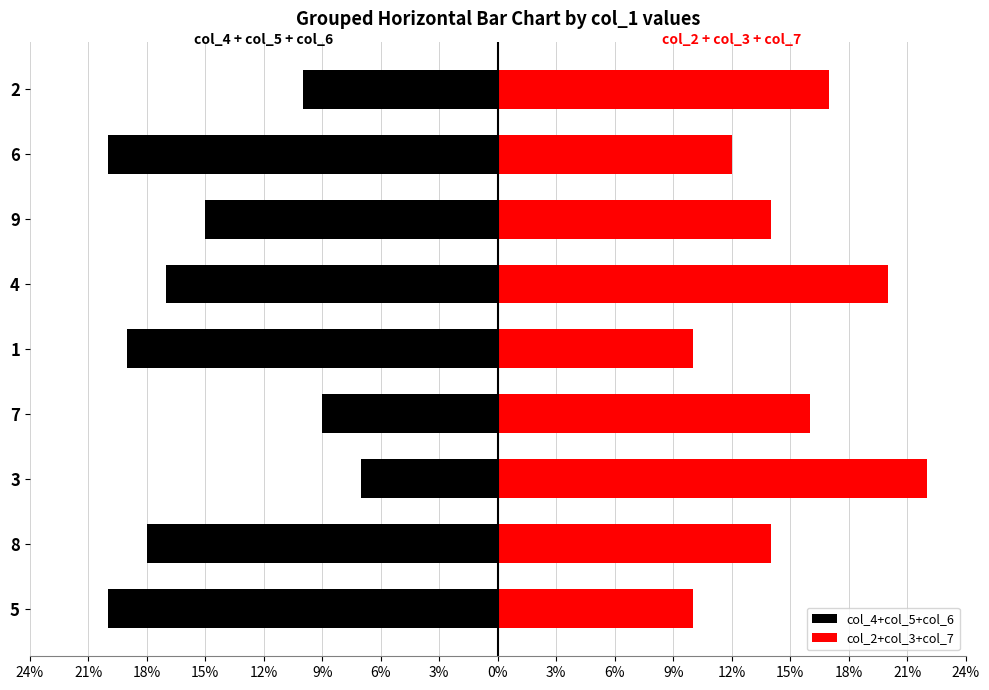

Is the value of col_2+col_3+col_7 at 1 greater than the value of col_4+col_5+col_6 at 8?

Yes